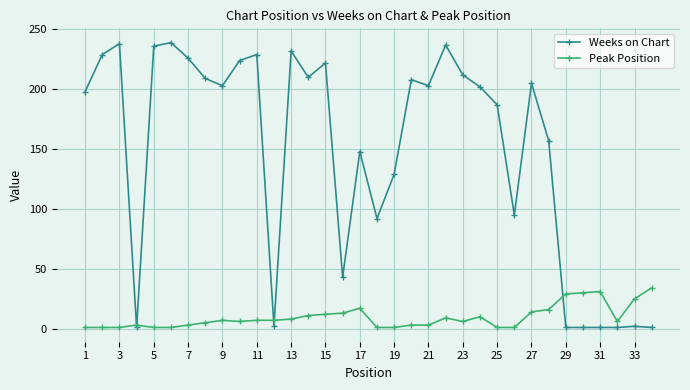

At how many categories does at least one series exceed 169?

20